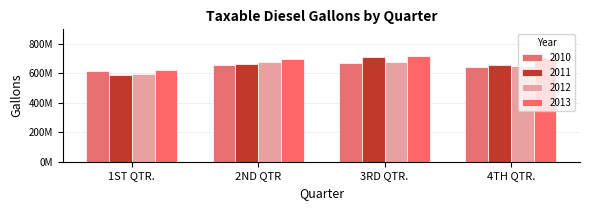

At which category is the sum across all series the highest?

3RD QTR.